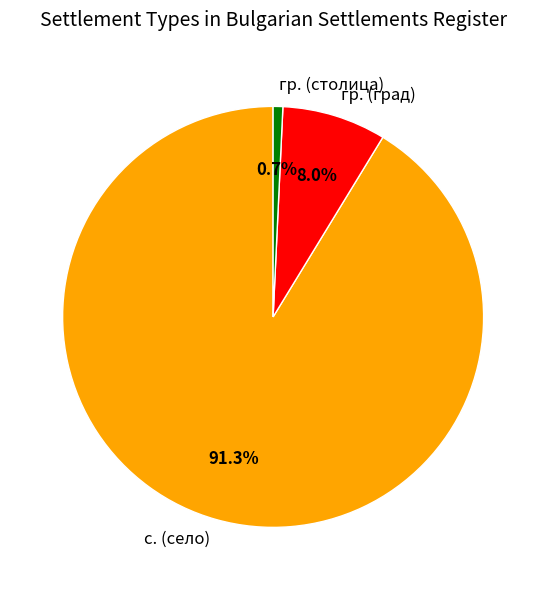

Rank the categories by value from lowest to highest.

гр. (столица), гр. (град), с. (село)